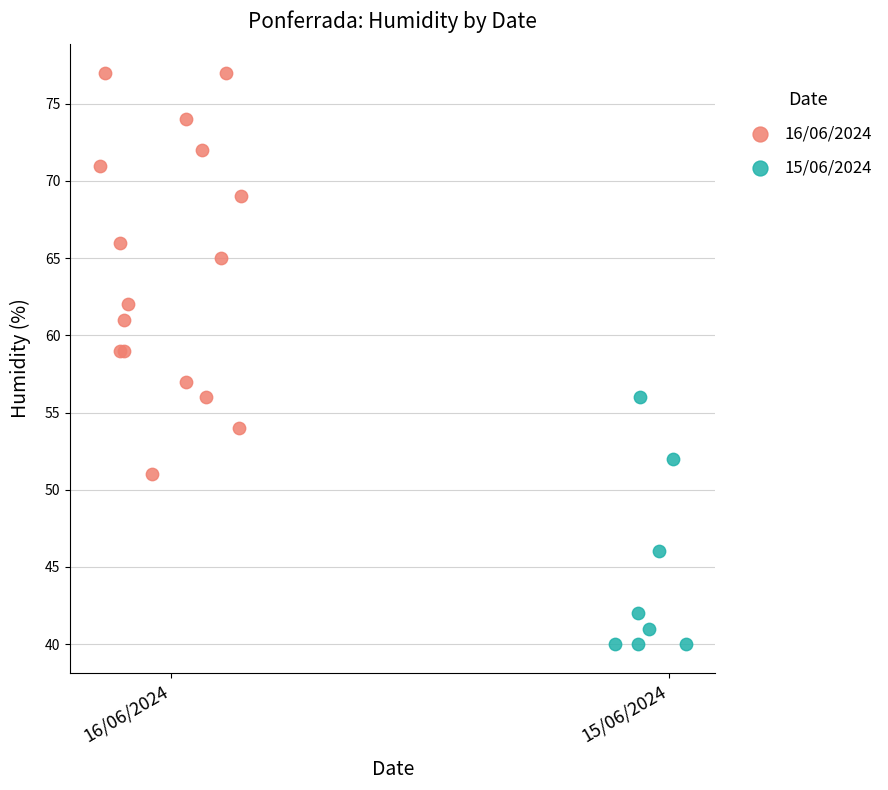

Which series reaches the maximum Y coordinate?

16/06/2024